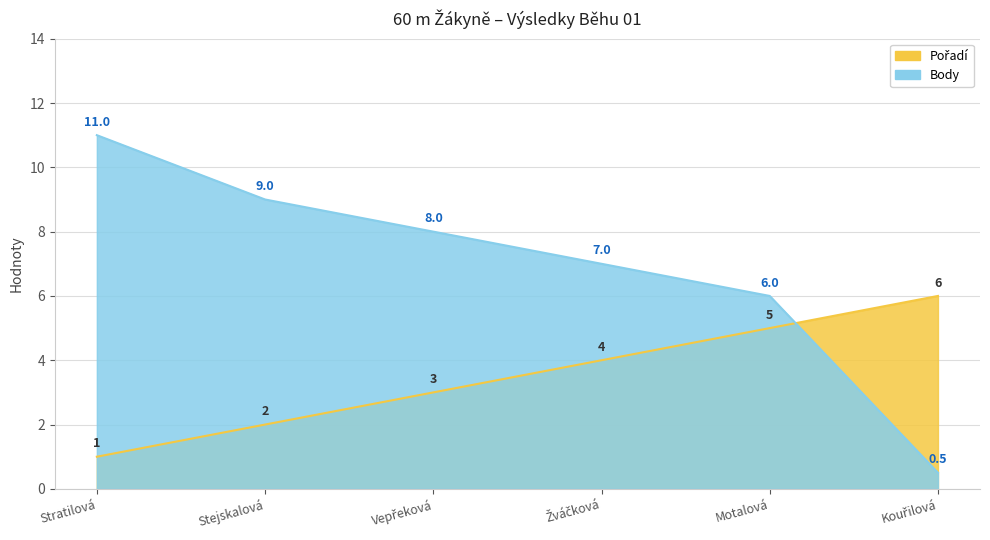

Where is Body nearest to the value 5?

Motalová